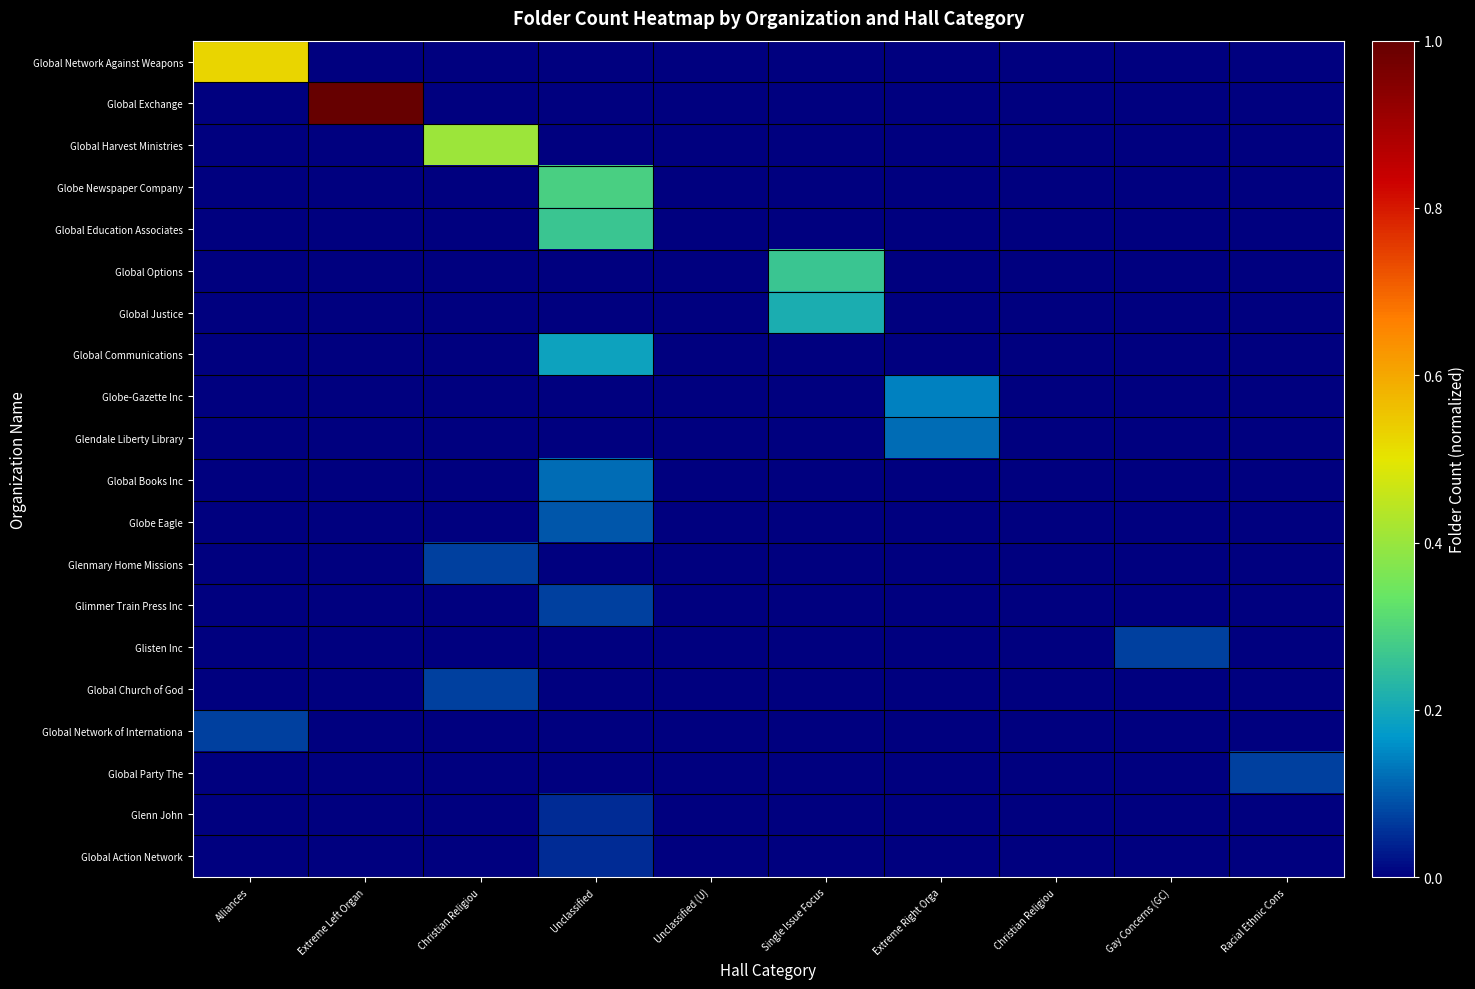

Reading right to left, extract all data points from this chart.

Global Network Against Weapons: Racial Ethnic Cons=0.0	Gay Concerns (GC)=0.0	Christian Religiou=0.0	Extreme Right Orga=0.0	Single Issue Focus=0.0	Unclassified (U)=0.0	Unclassified=0.0	Christian Religiou=0.0	Extreme Left Organ=0.0	Alliances=0.5
Global Exchange: Racial Ethnic Cons=0.0	Gay Concerns (GC)=0.0	Christian Religiou=0.0	Extreme Right Orga=0.0	Single Issue Focus=0.0	Unclassified (U)=0.0	Unclassified=0.0	Christian Religiou=0.0	Extreme Left Organ=1.0	Alliances=0.0
Global Harvest Ministries: Racial Ethnic Cons=0.0	Gay Concerns (GC)=0.0	Christian Religiou=0.0	Extreme Right Orga=0.0	Single Issue Focus=0.0	Unclassified (U)=0.0	Unclassified=0.0	Christian Religiou=0.4	Extreme Left Organ=0.0	Alliances=0.0
Globe Newspaper Company: Racial Ethnic Cons=0.0	Gay Concerns (GC)=0.0	Christian Religiou=0.0	Extreme Right Orga=0.0	Single Issue Focus=0.0	Unclassified (U)=0.0	Unclassified=0.3	Christian Religiou=0.0	Extreme Left Organ=0.0	Alliances=0.0
Global Education Associates: Racial Ethnic Cons=0.0	Gay Concerns (GC)=0.0	Christian Religiou=0.0	Extreme Right Orga=0.0	Single Issue Focus=0.0	Unclassified (U)=0.0	Unclassified=0.3	Christian Religiou=0.0	Extreme Left Organ=0.0	Alliances=0.0
Global Options: Racial Ethnic Cons=0.0	Gay Concerns (GC)=0.0	Christian Religiou=0.0	Extreme Right Orga=0.0	Single Issue Focus=0.3	Unclassified (U)=0.0	Unclassified=0.0	Christian Religiou=0.0	Extreme Left Organ=0.0	Alliances=0.0
Global Justice: Racial Ethnic Cons=0.0	Gay Concerns (GC)=0.0	Christian Religiou=0.0	Extreme Right Orga=0.0	Single Issue Focus=0.2	Unclassified (U)=0.0	Unclassified=0.0	Christian Religiou=0.0	Extreme Left Organ=0.0	Alliances=0.0
Global Communications: Racial Ethnic Cons=0.0	Gay Concerns (GC)=0.0	Christian Religiou=0.0	Extreme Right Orga=0.0	Single Issue Focus=0.0	Unclassified (U)=0.0	Unclassified=0.2	Christian Religiou=0.0	Extreme Left Organ=0.0	Alliances=0.0
Globe-Gazette Inc: Racial Ethnic Cons=0.0	Gay Concerns (GC)=0.0	Christian Religiou=0.0	Extreme Right Orga=0.1	Single Issue Focus=0.0	Unclassified (U)=0.0	Unclassified=0.0	Christian Religiou=0.0	Extreme Left Organ=0.0	Alliances=0.0
Glendale Liberty Library: Racial Ethnic Cons=0.0	Gay Concerns (GC)=0.0	Christian Religiou=0.0	Extreme Right Orga=0.1	Single Issue Focus=0.0	Unclassified (U)=0.0	Unclassified=0.0	Christian Religiou=0.0	Extreme Left Organ=0.0	Alliances=0.0
Global Books Inc: Racial Ethnic Cons=0.0	Gay Concerns (GC)=0.0	Christian Religiou=0.0	Extreme Right Orga=0.0	Single Issue Focus=0.0	Unclassified (U)=0.0	Unclassified=0.1	Christian Religiou=0.0	Extreme Left Organ=0.0	Alliances=0.0
Globe Eagle: Racial Ethnic Cons=0.0	Gay Concerns (GC)=0.0	Christian Religiou=0.0	Extreme Right Orga=0.0	Single Issue Focus=0.0	Unclassified (U)=0.0	Unclassified=0.1	Christian Religiou=0.0	Extreme Left Organ=0.0	Alliances=0.0
Glenmary Home Missions: Racial Ethnic Cons=0.0	Gay Concerns (GC)=0.0	Christian Religiou=0.0	Extreme Right Orga=0.0	Single Issue Focus=0.0	Unclassified (U)=0.0	Unclassified=0.0	Christian Religiou=0.1	Extreme Left Organ=0.0	Alliances=0.0
Glimmer Train Press Inc: Racial Ethnic Cons=0.0	Gay Concerns (GC)=0.0	Christian Religiou=0.0	Extreme Right Orga=0.0	Single Issue Focus=0.0	Unclassified (U)=0.0	Unclassified=0.1	Christian Religiou=0.0	Extreme Left Organ=0.0	Alliances=0.0
Glisten Inc: Racial Ethnic Cons=0.0	Gay Concerns (GC)=0.1	Christian Religiou=0.0	Extreme Right Orga=0.0	Single Issue Focus=0.0	Unclassified (U)=0.0	Unclassified=0.0	Christian Religiou=0.0	Extreme Left Organ=0.0	Alliances=0.0
Global Church of God: Racial Ethnic Cons=0.0	Gay Concerns (GC)=0.0	Christian Religiou=0.0	Extreme Right Orga=0.0	Single Issue Focus=0.0	Unclassified (U)=0.0	Unclassified=0.0	Christian Religiou=0.1	Extreme Left Organ=0.0	Alliances=0.0
Global Network of Internationa: Racial Ethnic Cons=0.0	Gay Concerns (GC)=0.0	Christian Religiou=0.0	Extreme Right Orga=0.0	Single Issue Focus=0.0	Unclassified (U)=0.0	Unclassified=0.0	Christian Religiou=0.0	Extreme Left Organ=0.0	Alliances=0.1
Global Party The: Racial Ethnic Cons=0.1	Gay Concerns (GC)=0.0	Christian Religiou=0.0	Extreme Right Orga=0.0	Single Issue Focus=0.0	Unclassified (U)=0.0	Unclassified=0.0	Christian Religiou=0.0	Extreme Left Organ=0.0	Alliances=0.0
Glenn John: Racial Ethnic Cons=0.0	Gay Concerns (GC)=0.0	Christian Religiou=0.0	Extreme Right Orga=0.0	Single Issue Focus=0.0	Unclassified (U)=0.0	Unclassified=0.0	Christian Religiou=0.0	Extreme Left Organ=0.0	Alliances=0.0
Global Action Network: Racial Ethnic Cons=0.0	Gay Concerns (GC)=0.0	Christian Religiou=0.0	Extreme Right Orga=0.0	Single Issue Focus=0.0	Unclassified (U)=0.0	Unclassified=0.0	Christian Religiou=0.0	Extreme Left Organ=0.0	Alliances=0.0